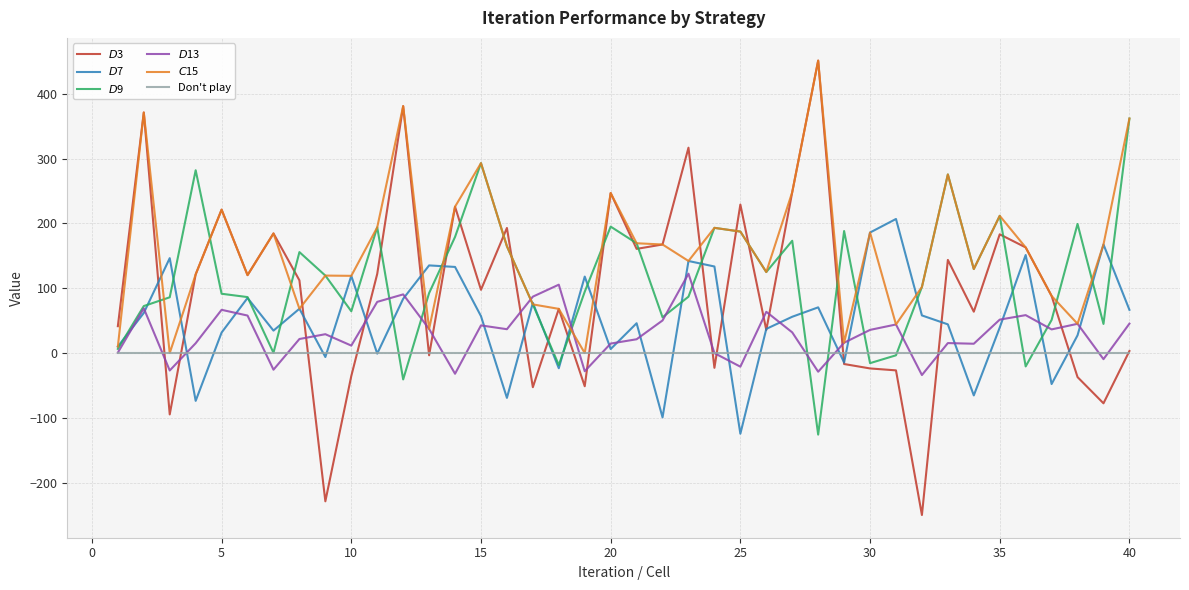

What are all the series names shown in the legend?

$D$3, $D$7, $D$9, $D$13, $C$15, Don't play